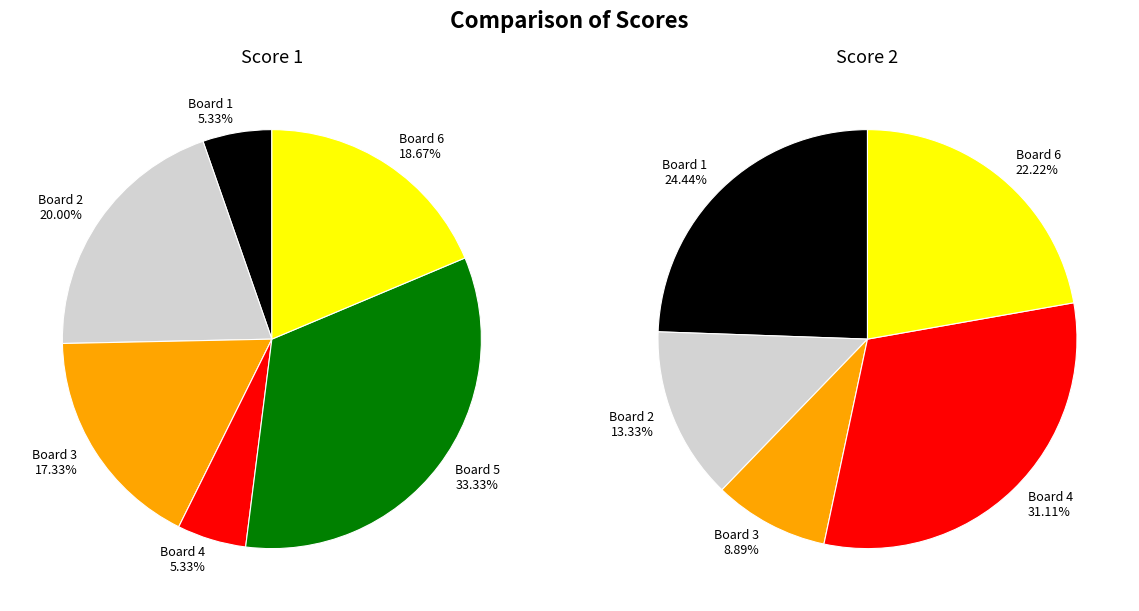

Is it true that Board 2 is 13% of the pie?

True